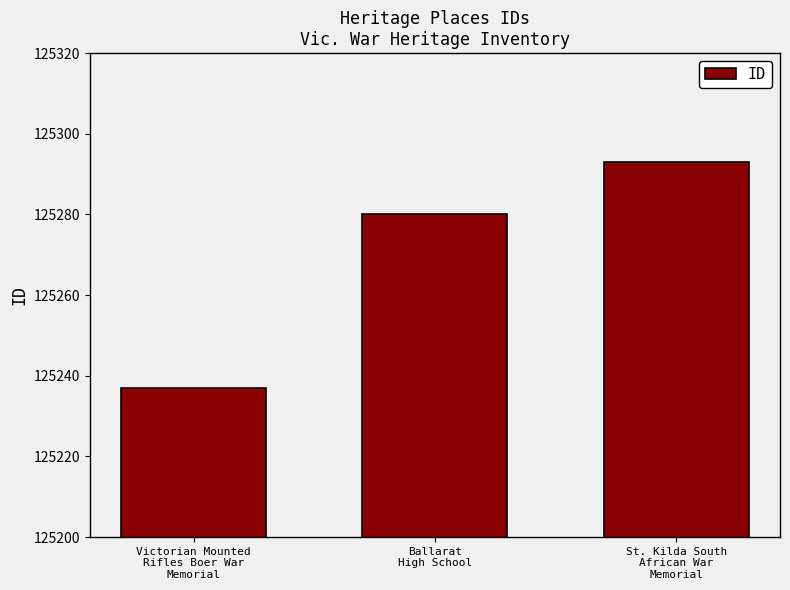

Is it true that the value at St. Kilda South
African War
Memorial is 125293?

True